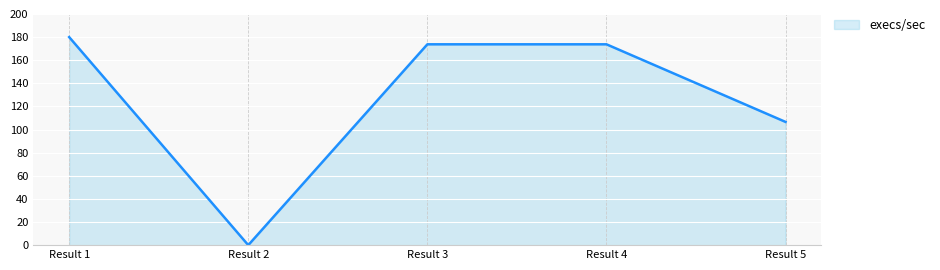

Rank the categories by value from lowest to highest.

Result 2, Result 5, Result 4, Result 3, Result 1